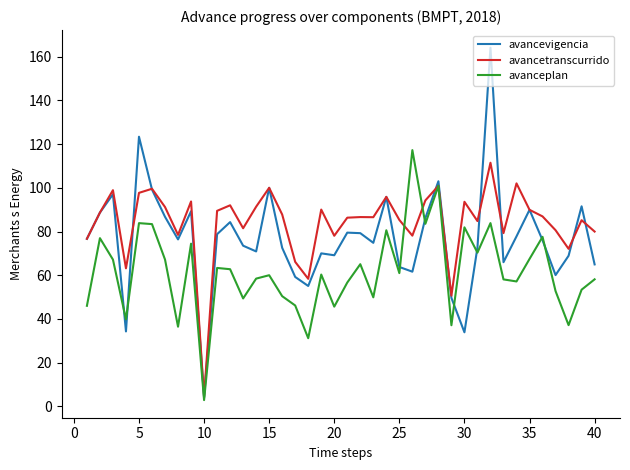

Rank the series by their maximum value, from lowest to highest.

avancetranscurrido, avanceplan, avancevigencia